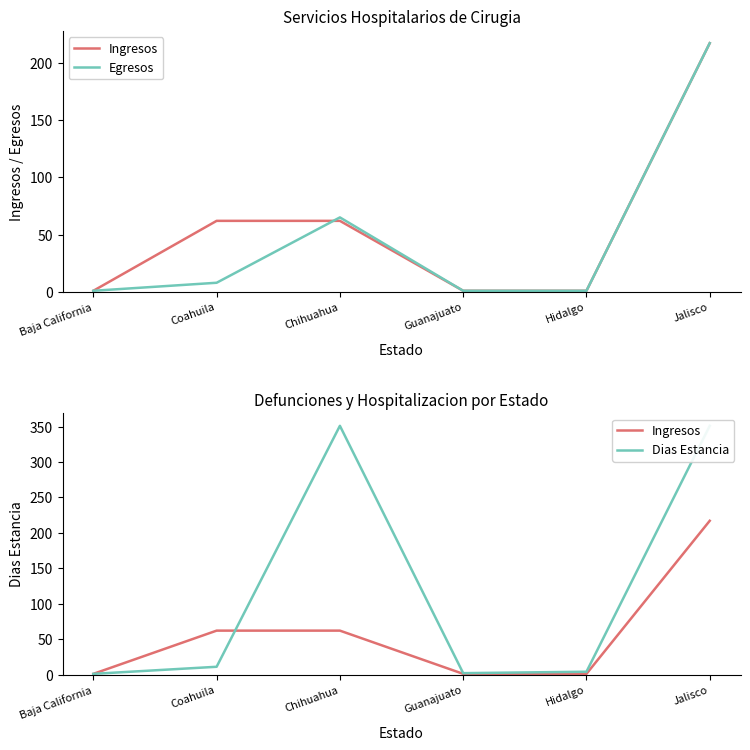

What position from the right is Baja California?

6